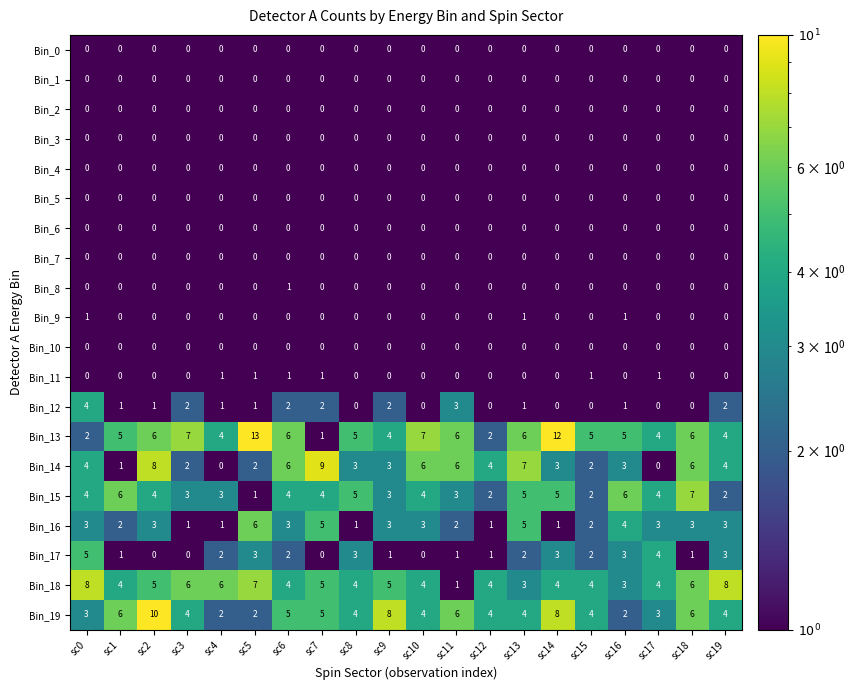

At which category is the sum across all series the highest?

sc2